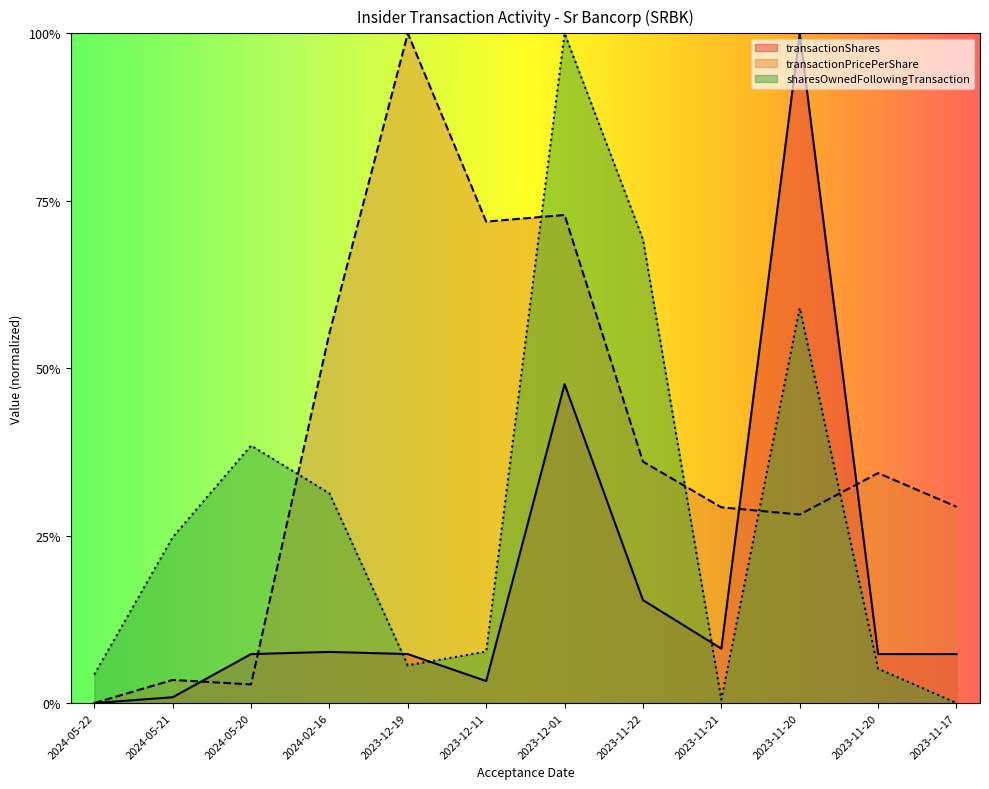

How many intersections are there between transactionPricePerShare and sharesOwnedFollowingTransaction?

5